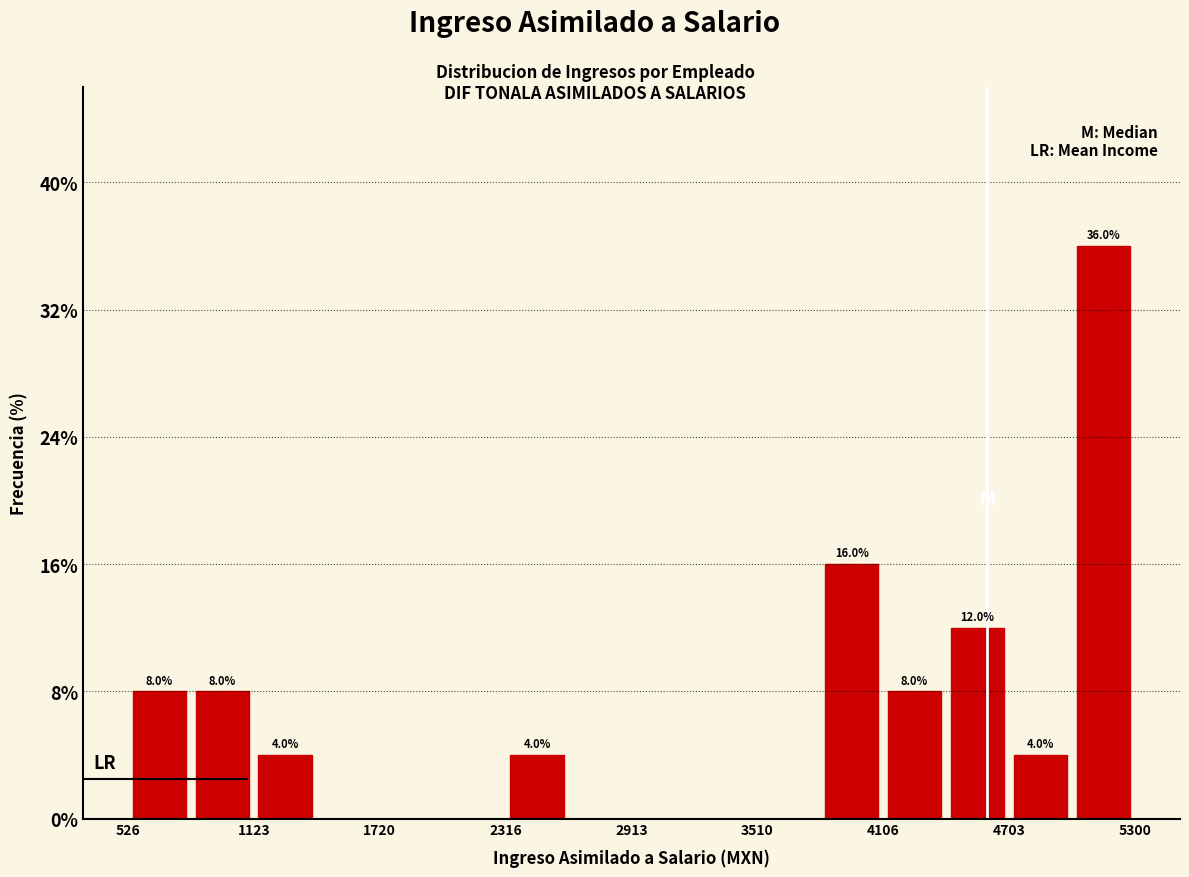

Read against the x-axis, roughly where is the centre of the tallest bar?

5200